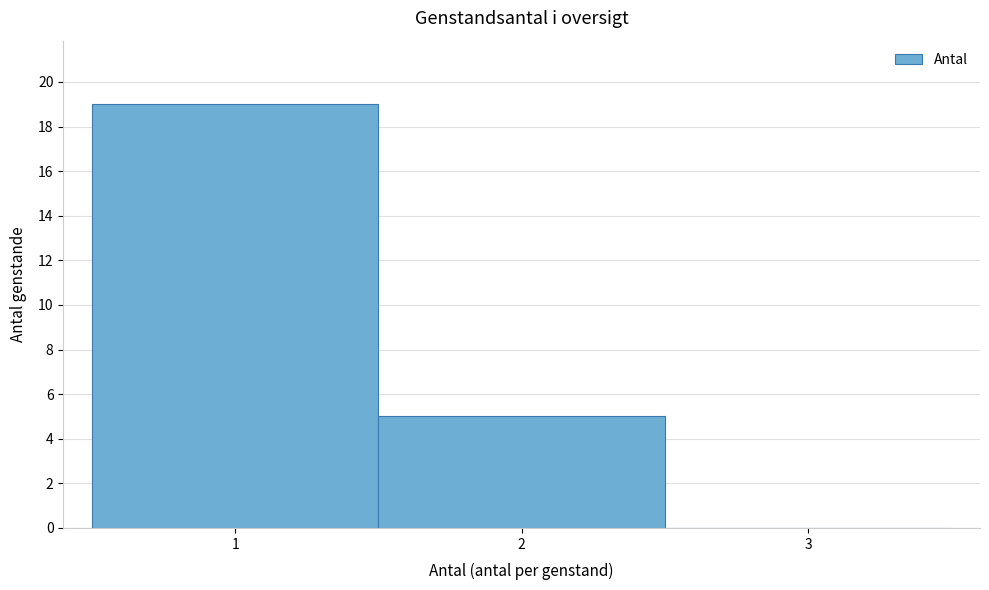

Which range on the x-axis has the tallest bar?

0.5 to 1.5